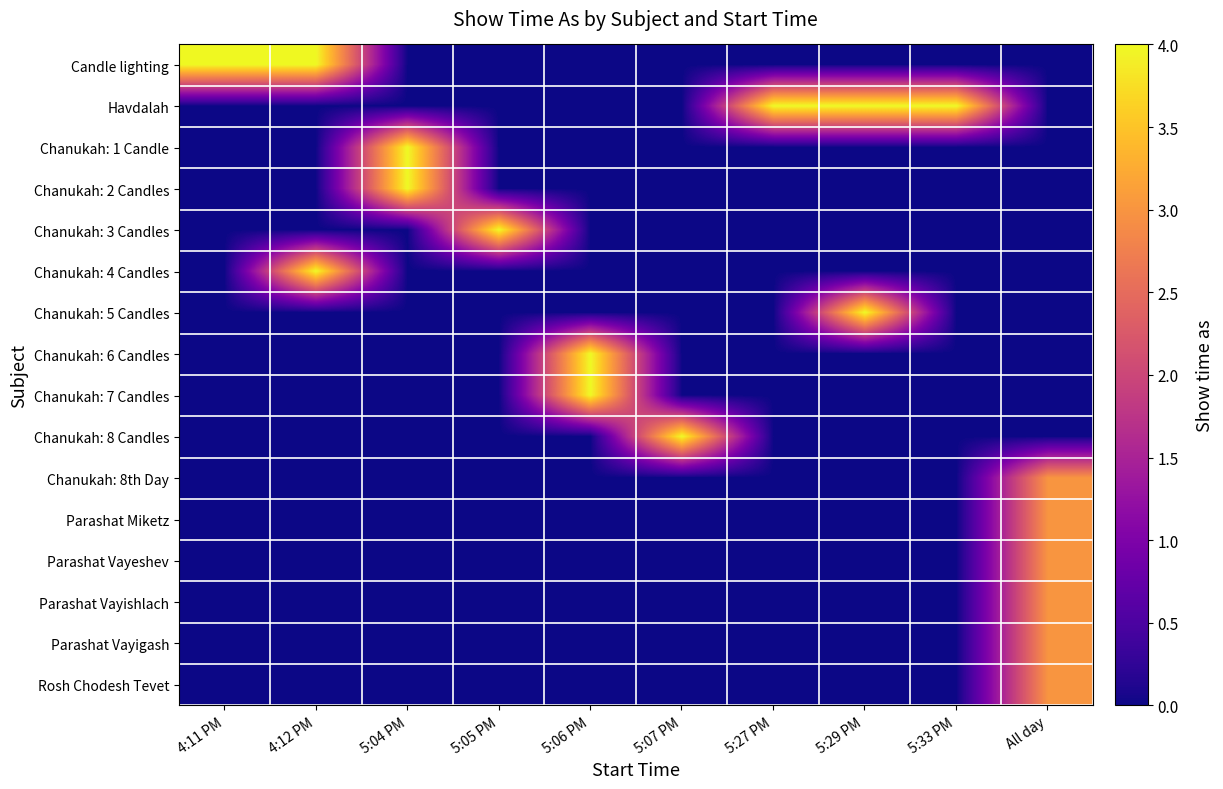

What is the difference between the highest and lowest values at 4:12 PM?

4